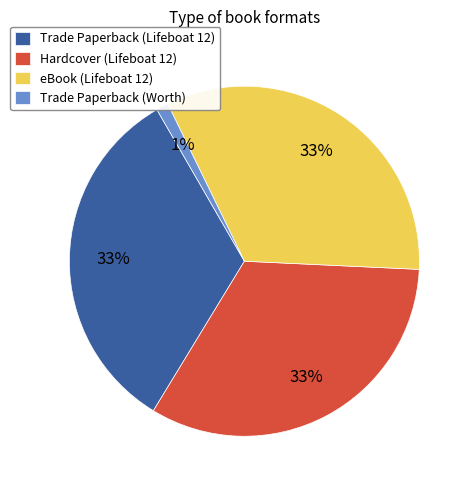

True or false: Trade Paperback (Worth) accounts for 11% of the total.

False